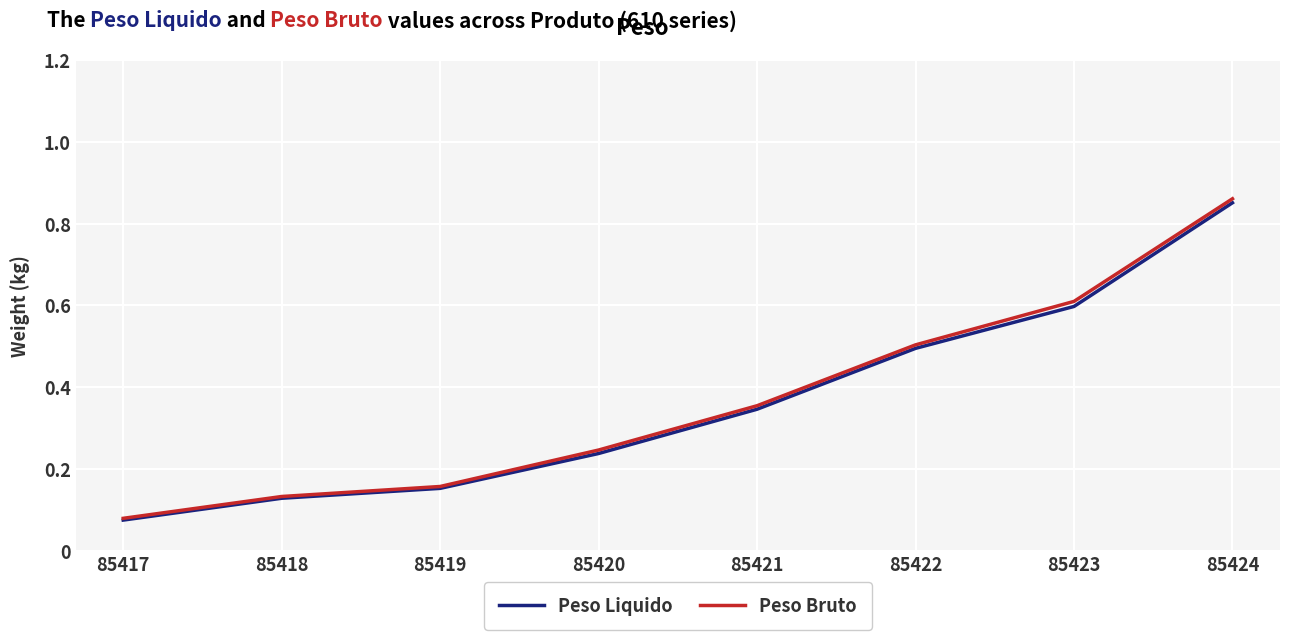

Count the number of data series in this chart.

2